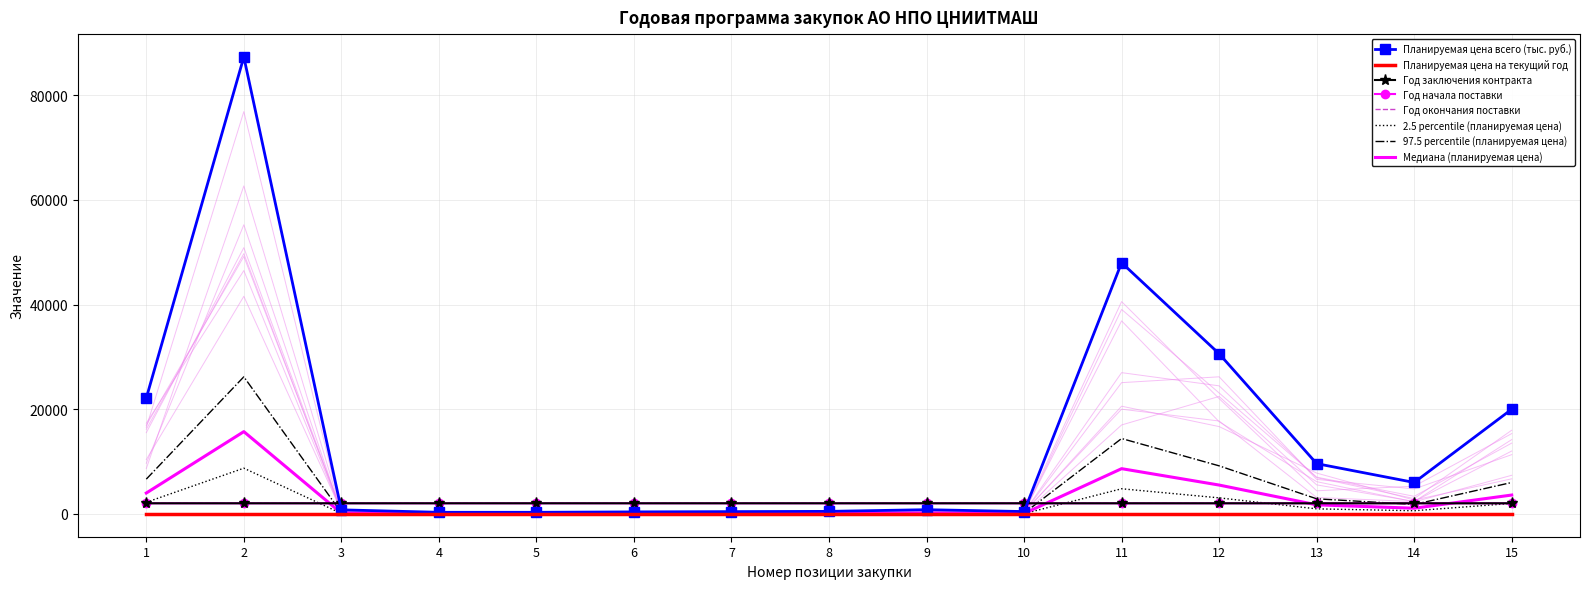

At which label does Планируемая цена всего (тыс. руб.) first exceed 800?

1